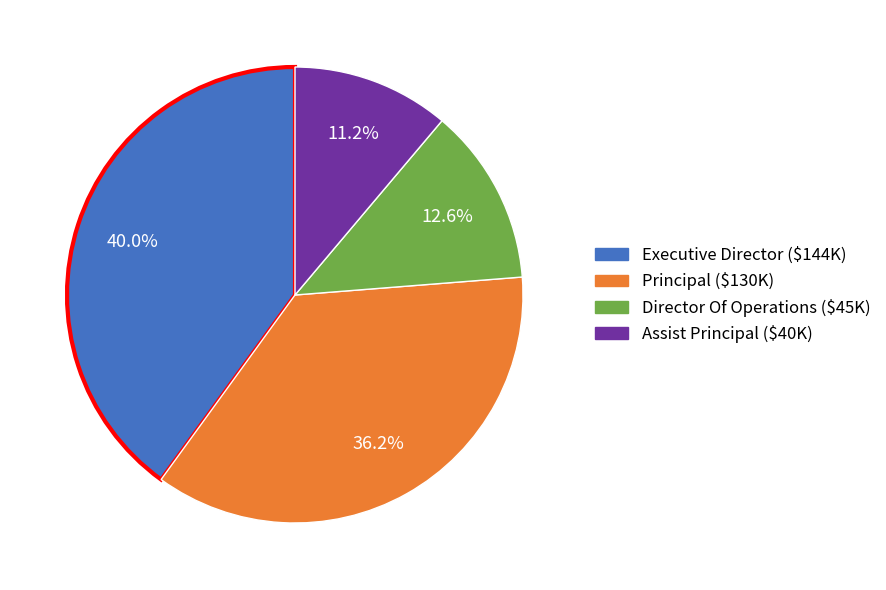

What is the total percentage of Assist Principal and Executive Director?

51.2%